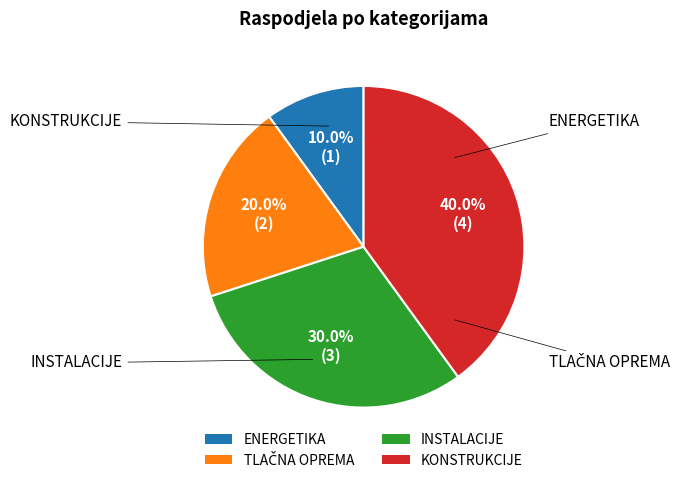

What percentage is the KONSTRUKCIJE slice, to the nearest percent?

40%